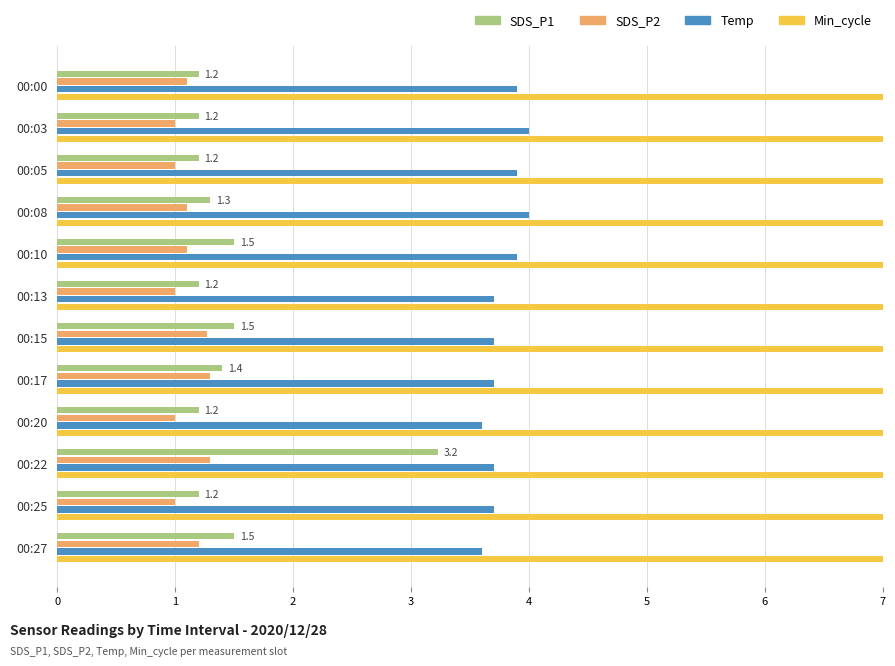

What is the difference between the second highest and second lowest values in the SDS_P1 series?

0.3